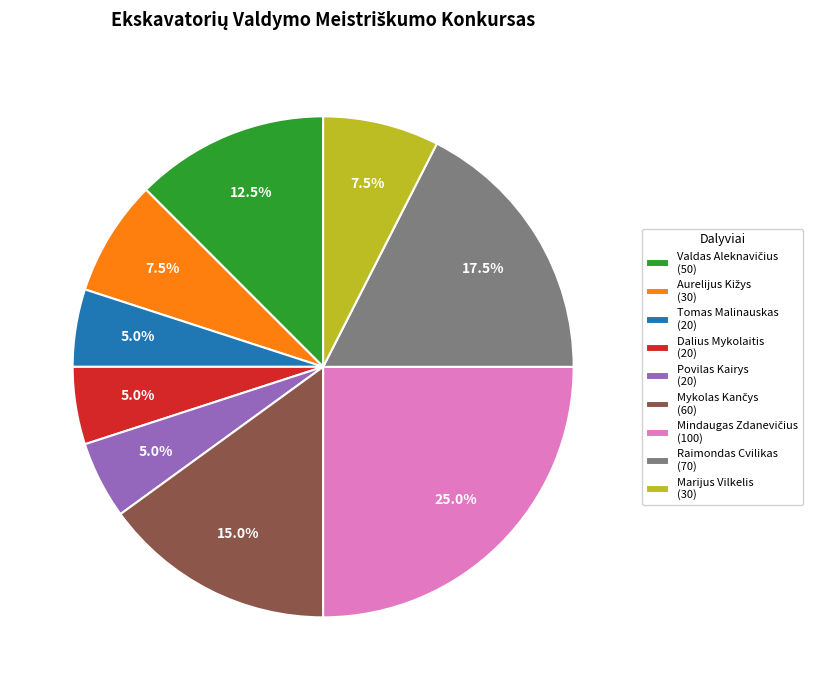

Does any single category account for the majority?

No